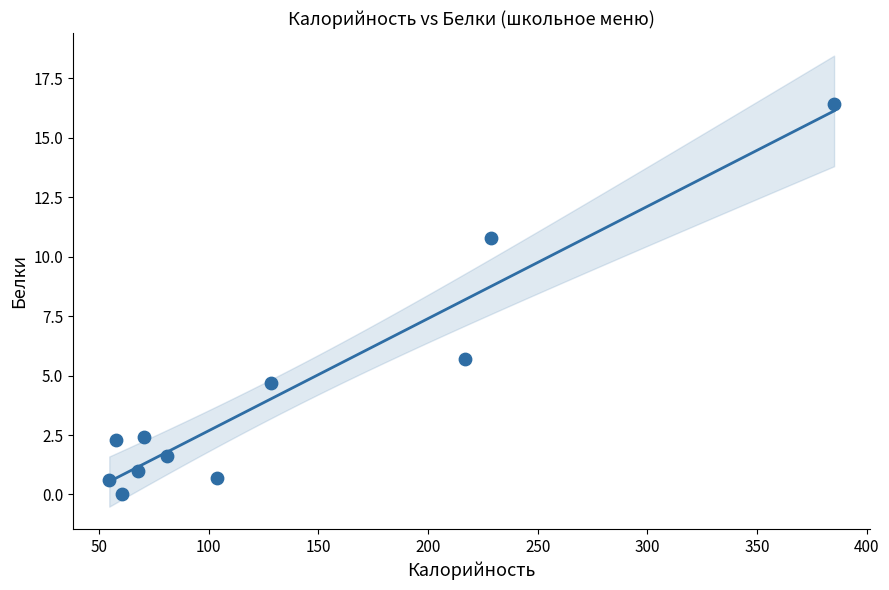

What is the average Y value?

4.2